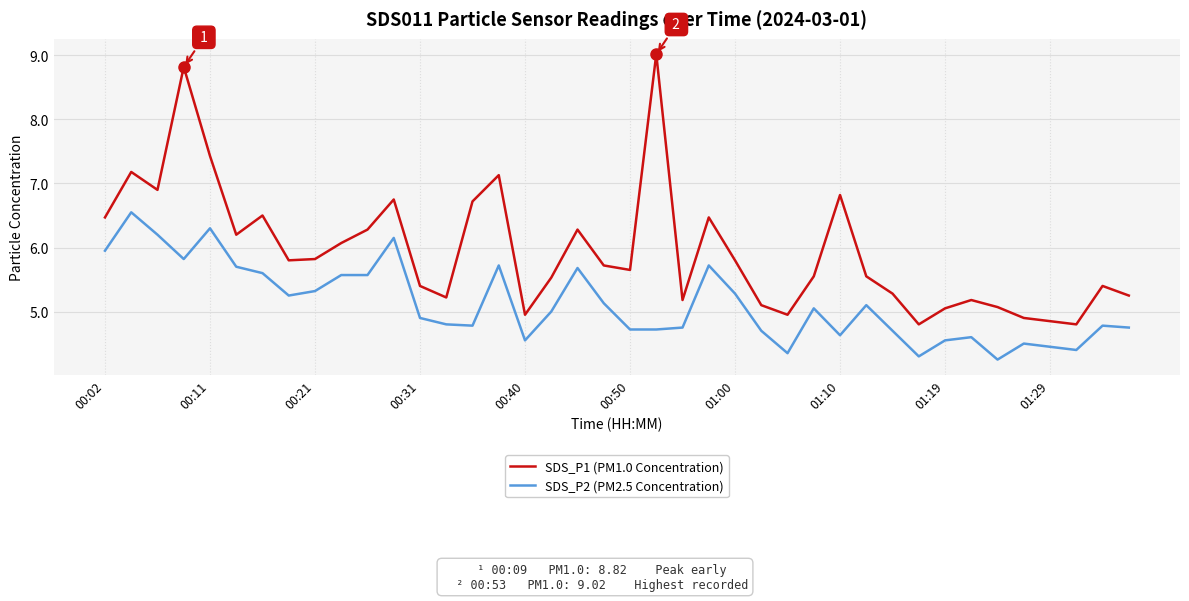

Which series has the widest spread of values?

SDS_P1 (PM1.0 Concentration)